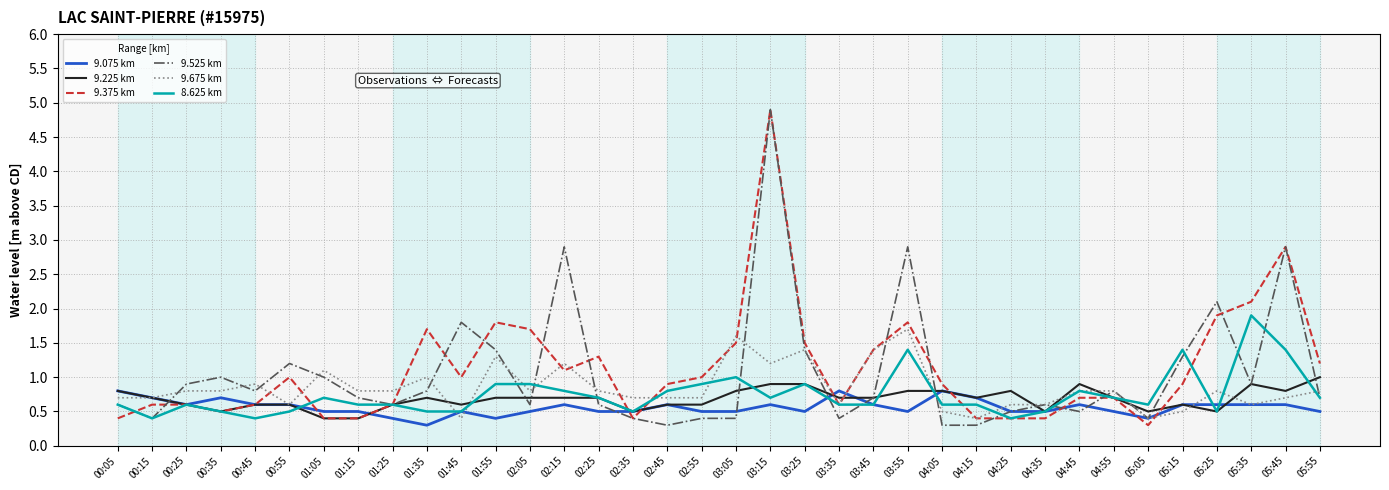

What is the difference between the highest and lowest values at 04:15?

0.4